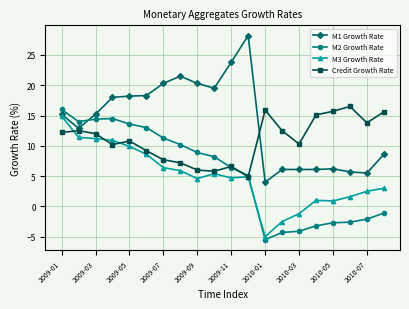

At how many categories does at least one series exceed 0?

20